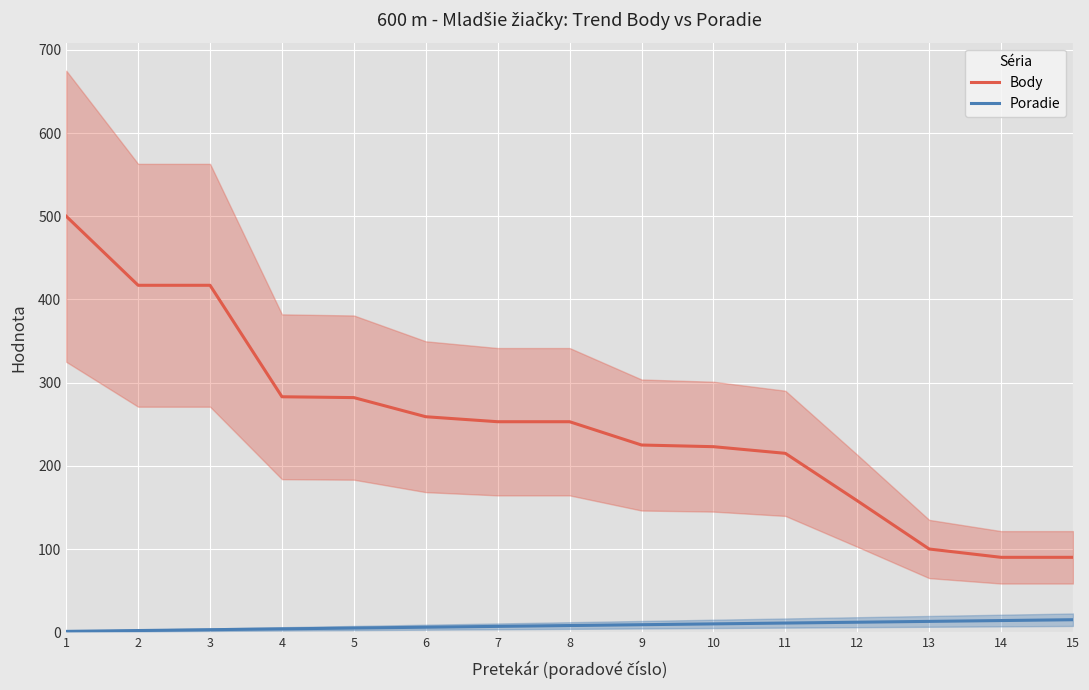

What is the difference between the highest and lowest values at 8?

245